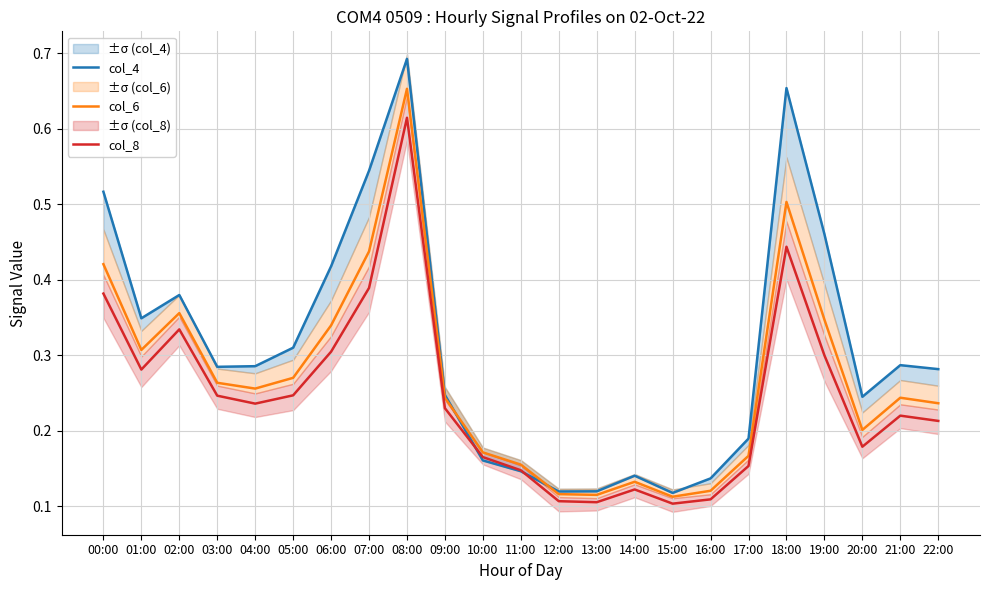

How many distinct data groups are displayed?

3